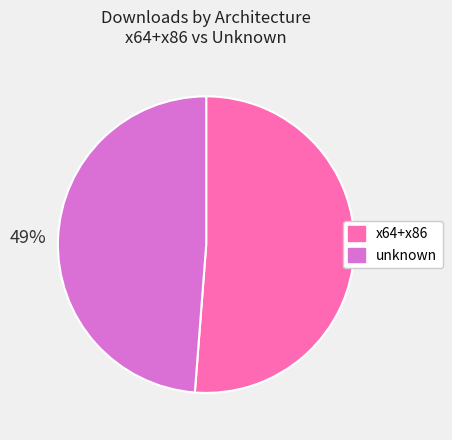

To the nearest percent, what is the average slice percentage?

50%